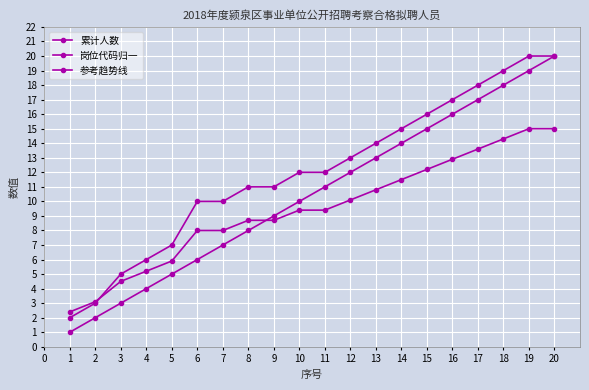

True or false: 累计人数 has a value of 1.1 at 2.

False